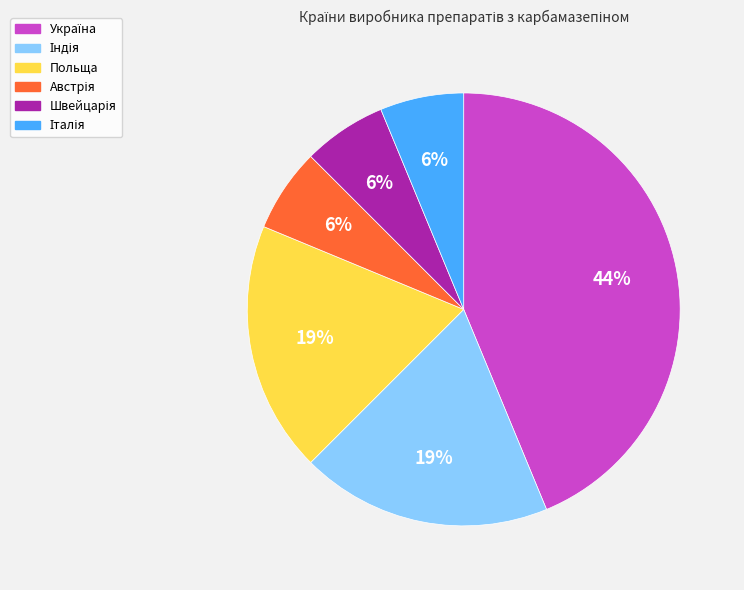

To the nearest percent, what is the average slice percentage?

17%